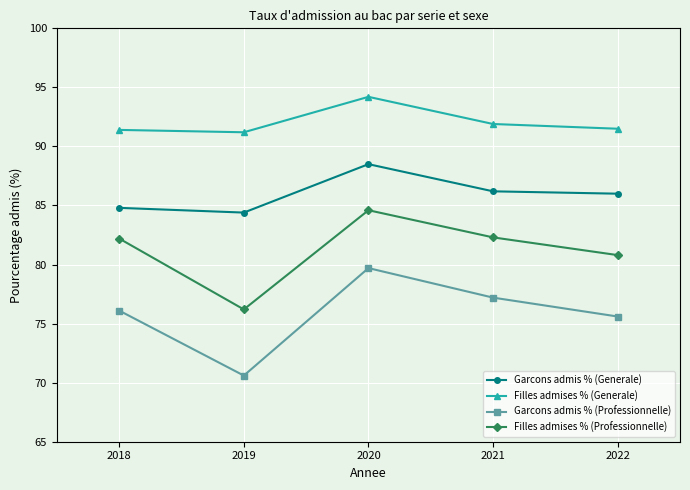

At how many categories does at least one series exceed 86?

5